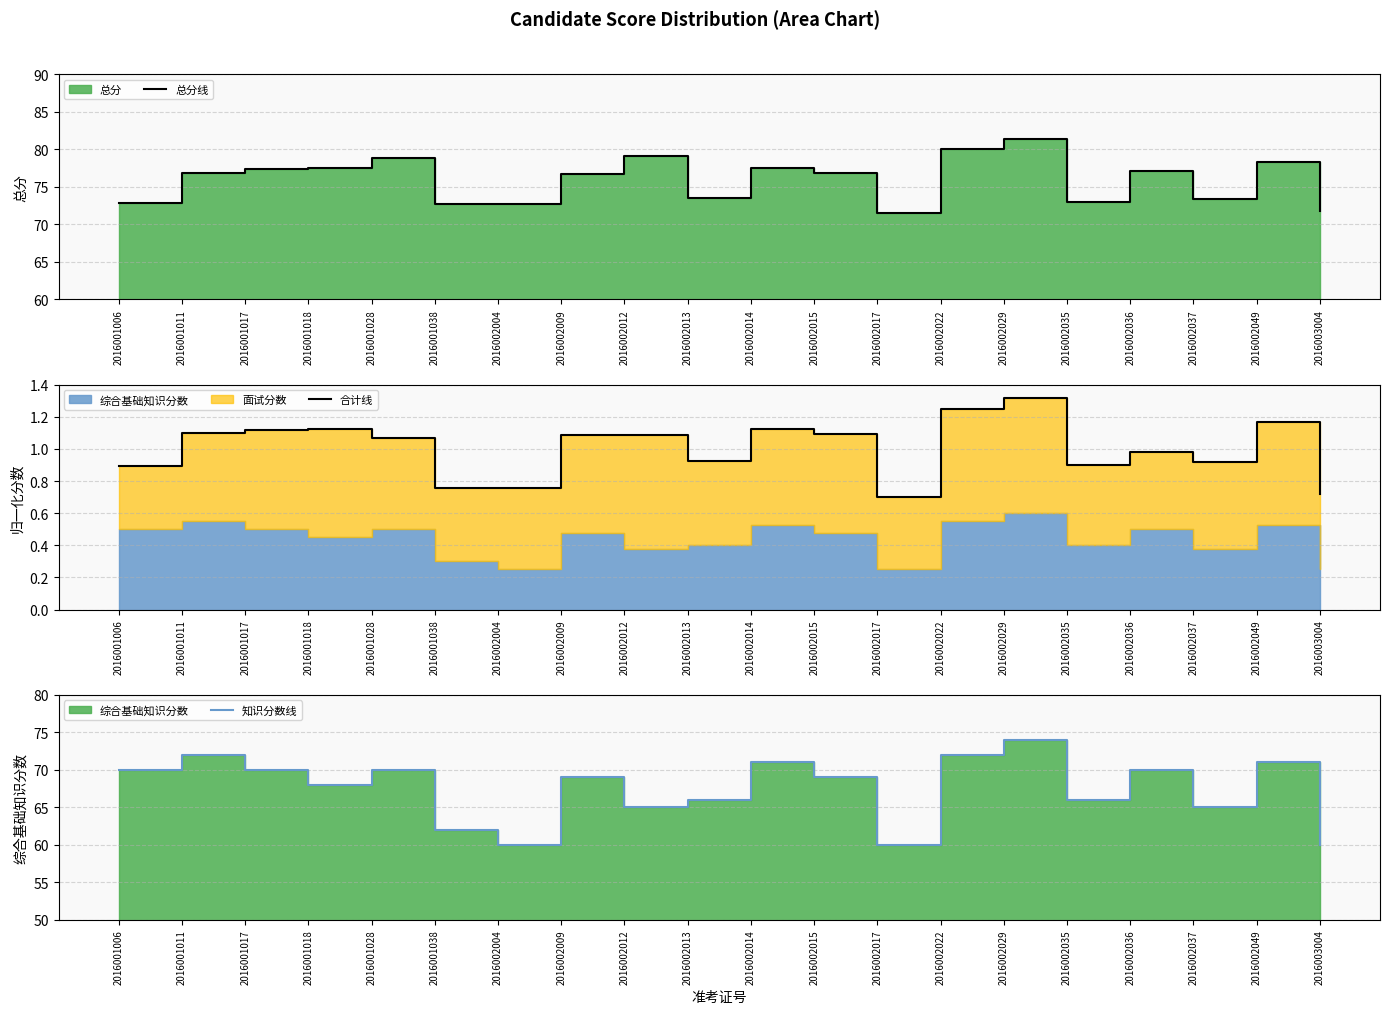

True or false: 合计线 and 总分线 intersect in this chart.

False